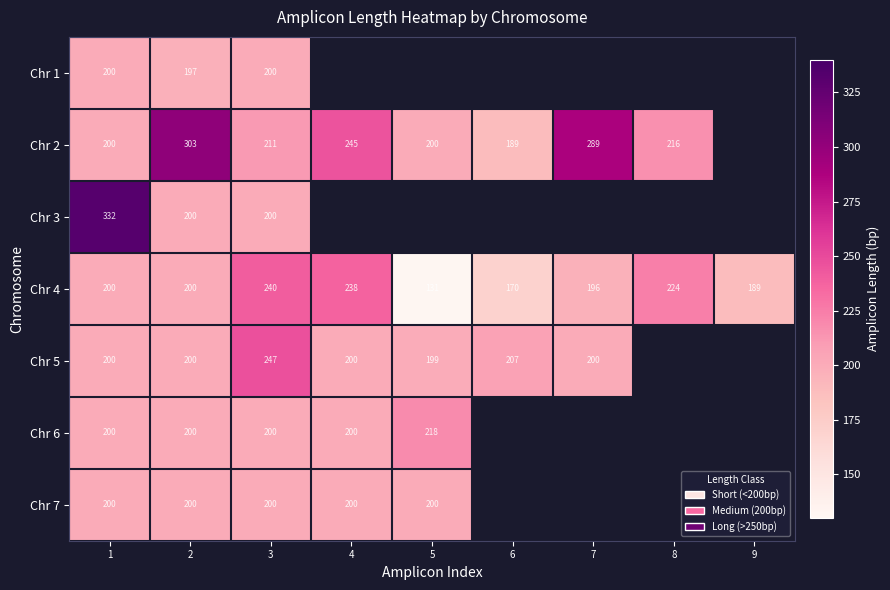

True or false: Chr 6 has a value of 79 at 1.

False